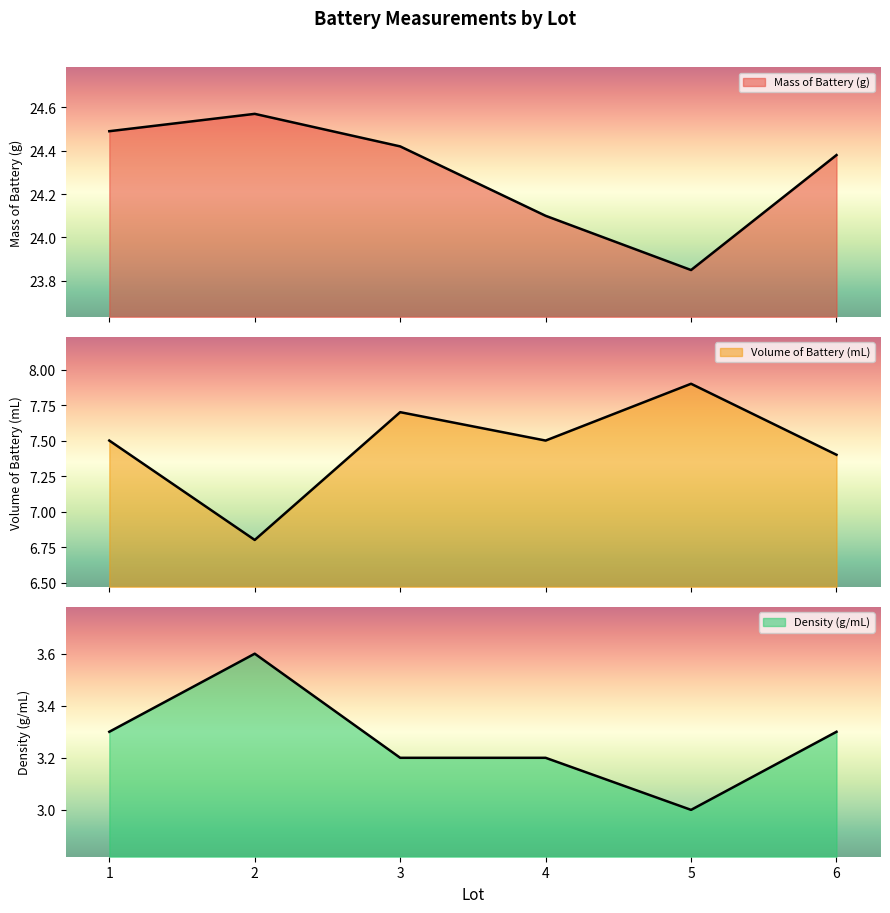

True or false: Density (g/mL) and Volume of Battery (mL) cross at least once.

False